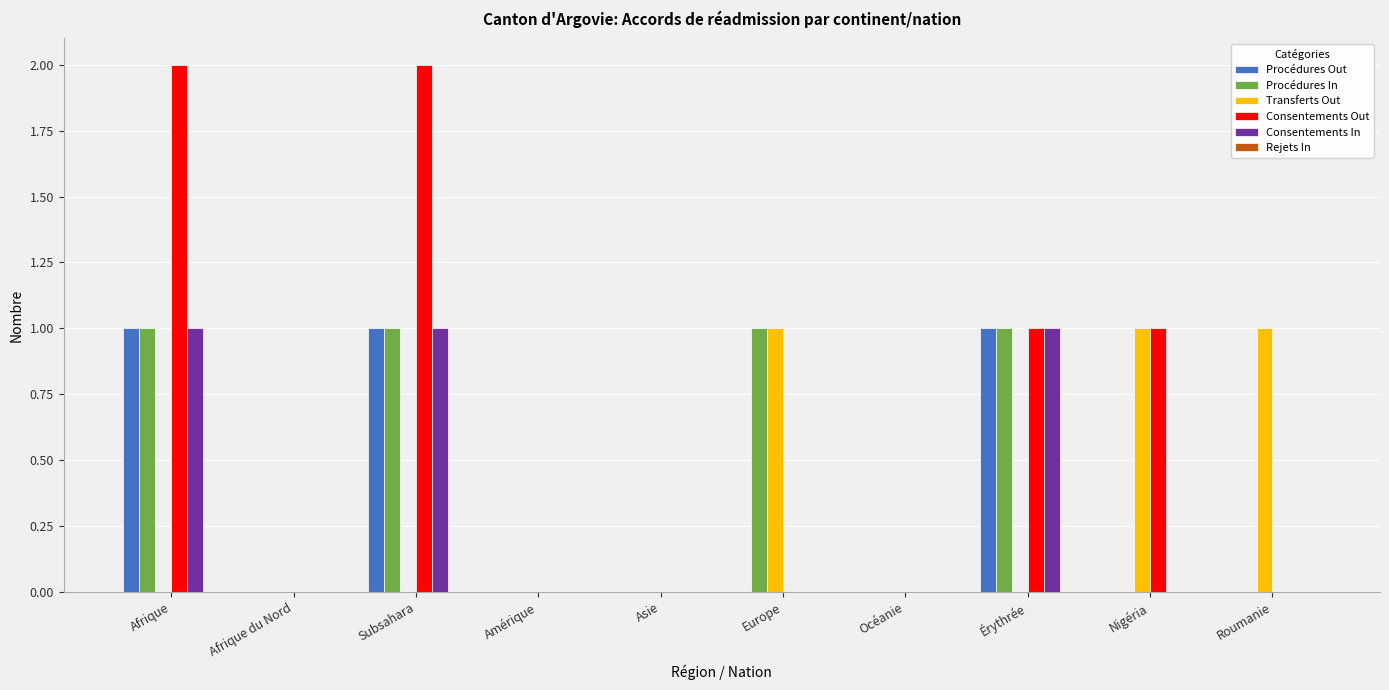

Which series has the largest total across all categories?

Consentements Out